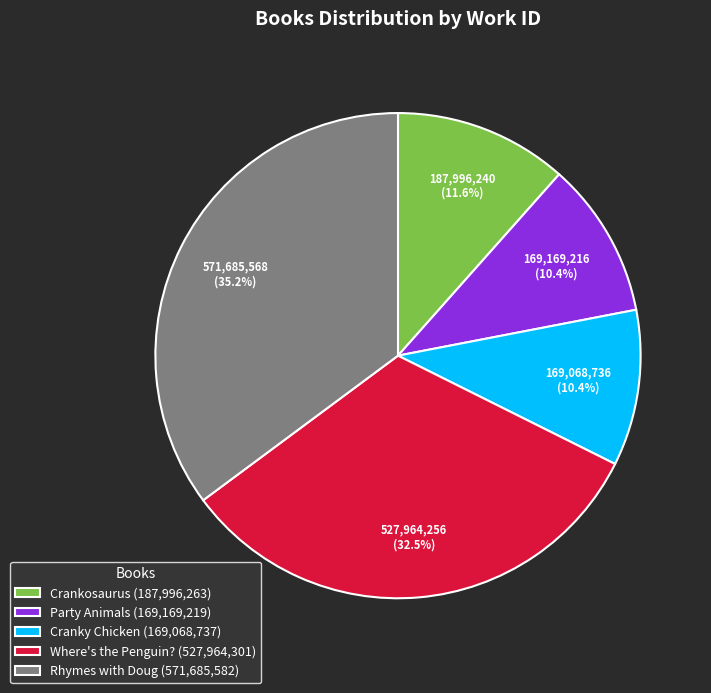

Approximately how many times larger is the value at Party Animals compared to Cranky Chicken?

1.0